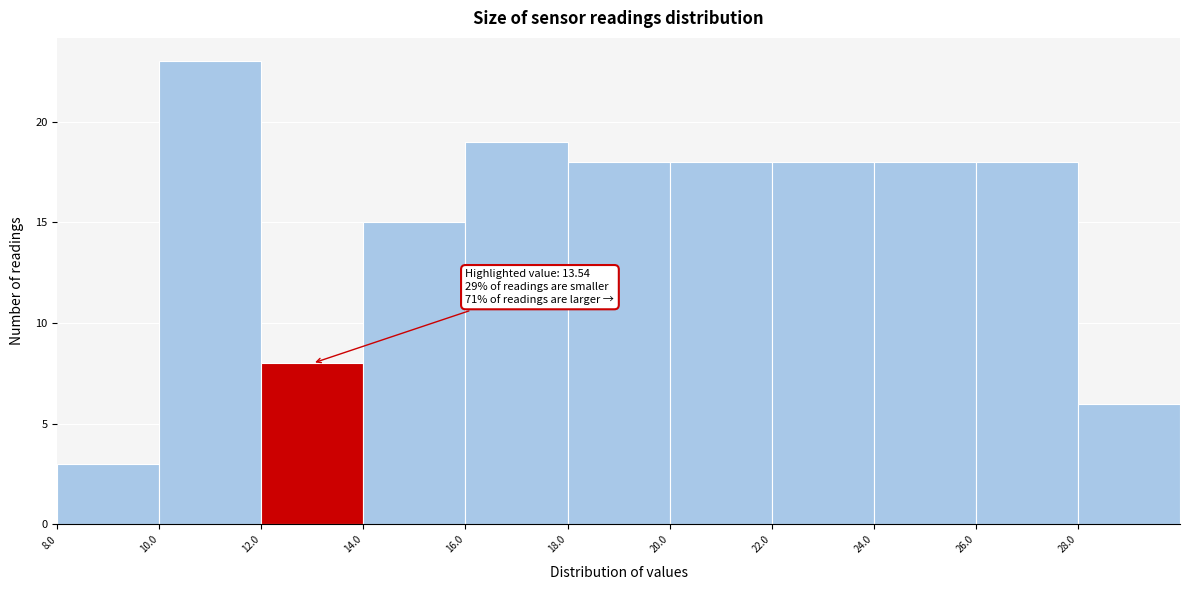

Over which range of the x-axis is the bar tallest?

10 to 12